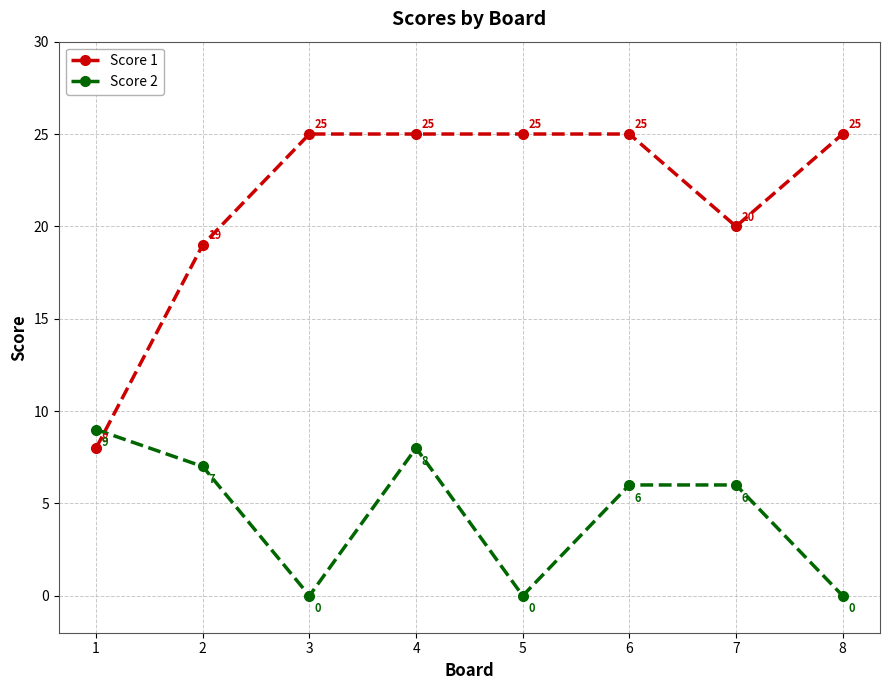

Rank the series by their maximum value, from highest to lowest.

Score 1, Score 2